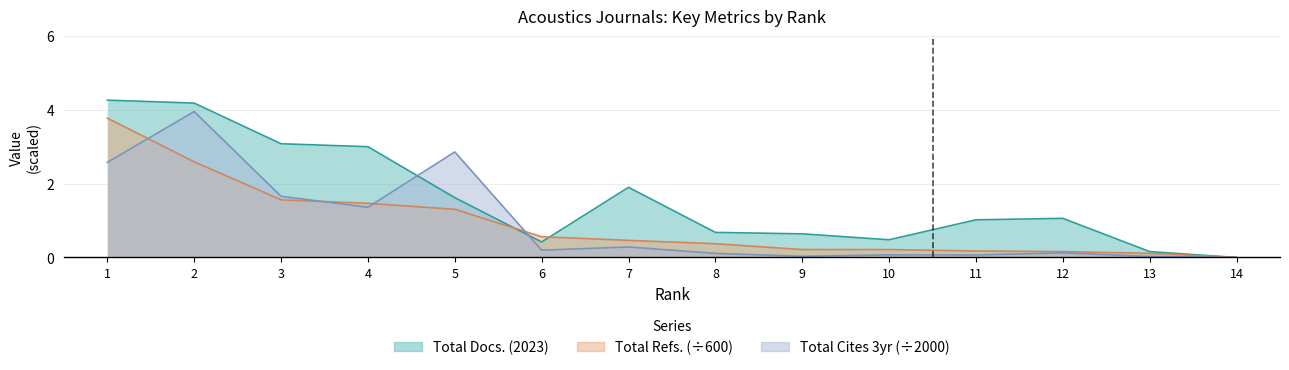

How many lines are shown in the chart?

3